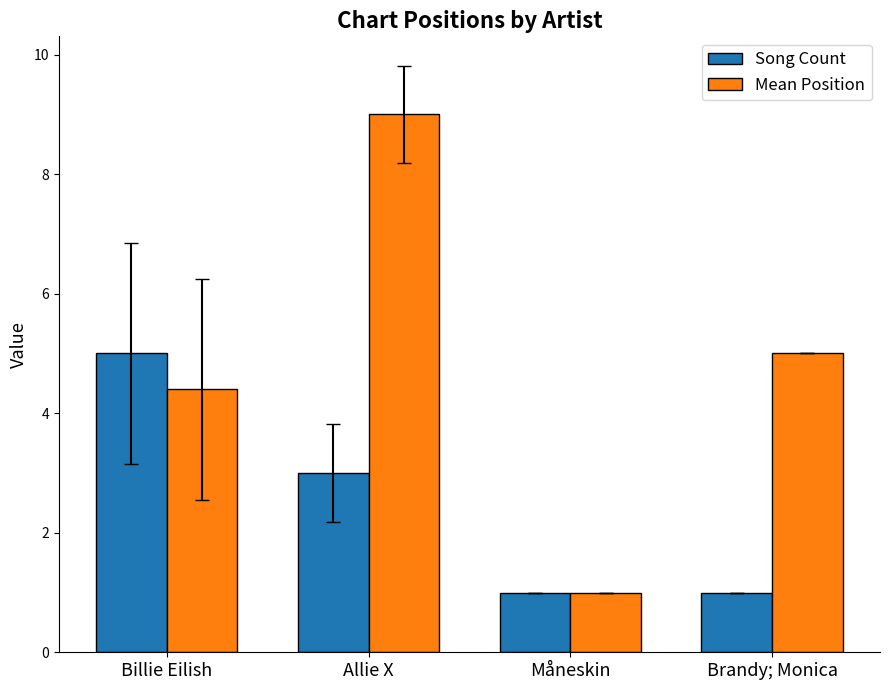

What is the difference between the second highest and minimum values in the Mean Position series?

4.0